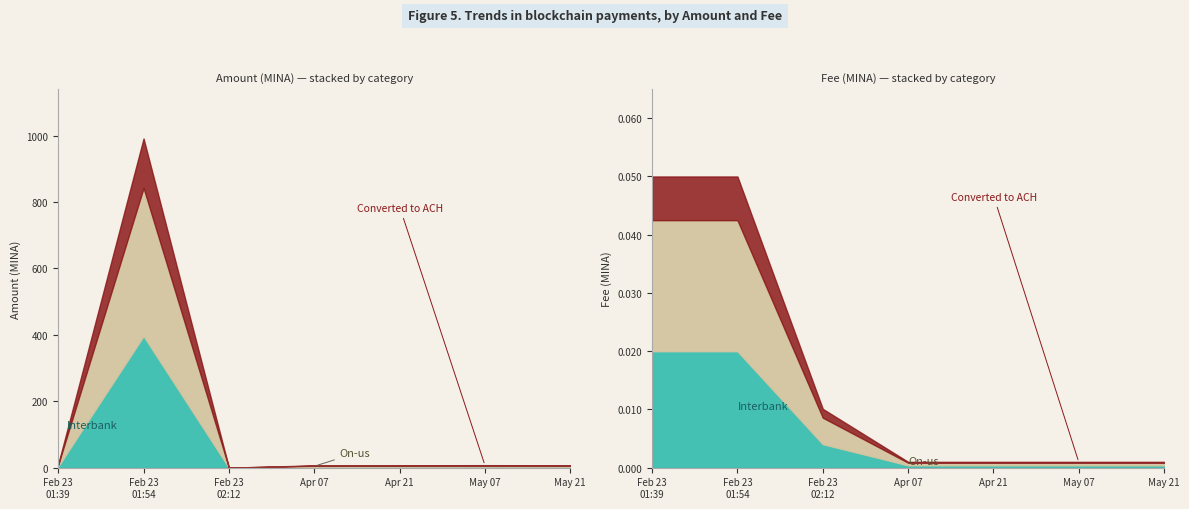

Does the chart have visible grid lines?

No